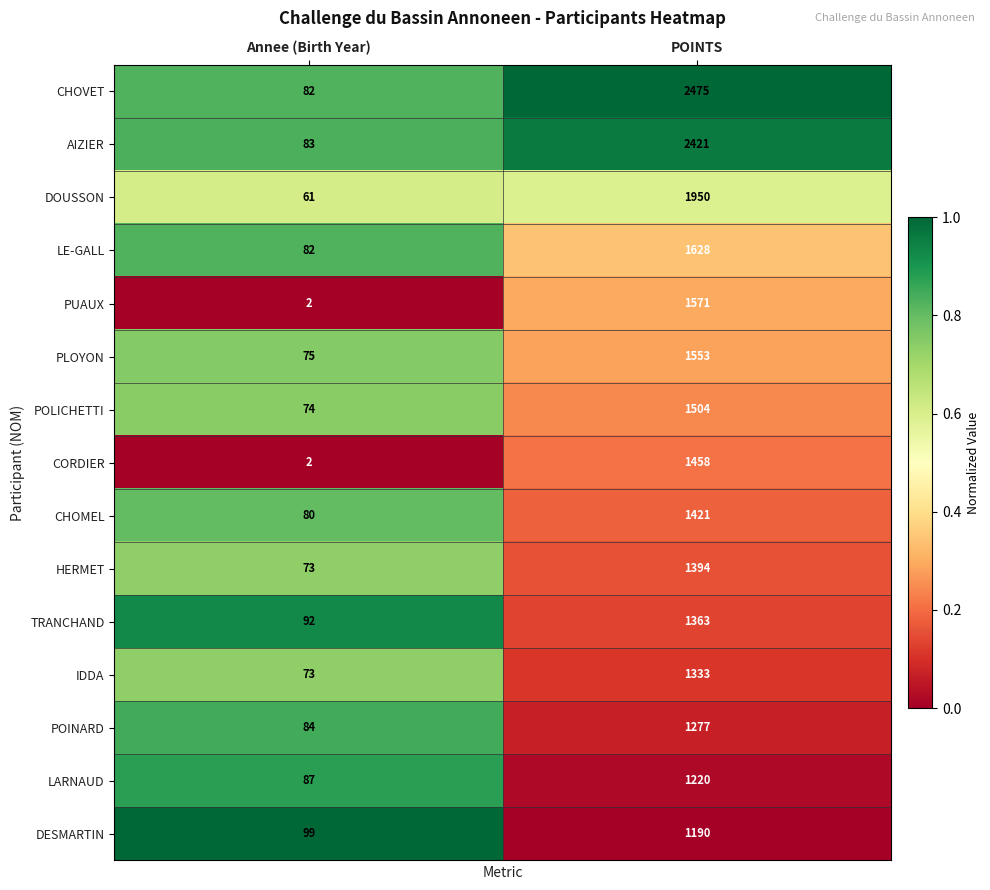

Is it true that DESMARTIN equals 1608 at POINTS?

False